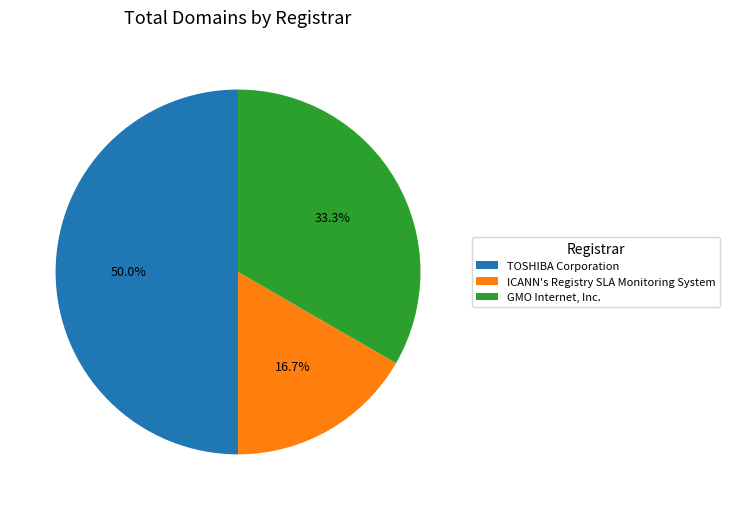

What is the ratio of the value at TOSHIBA Corporation to the value at ICANN's Registry SLA Monitoring System?

3.0